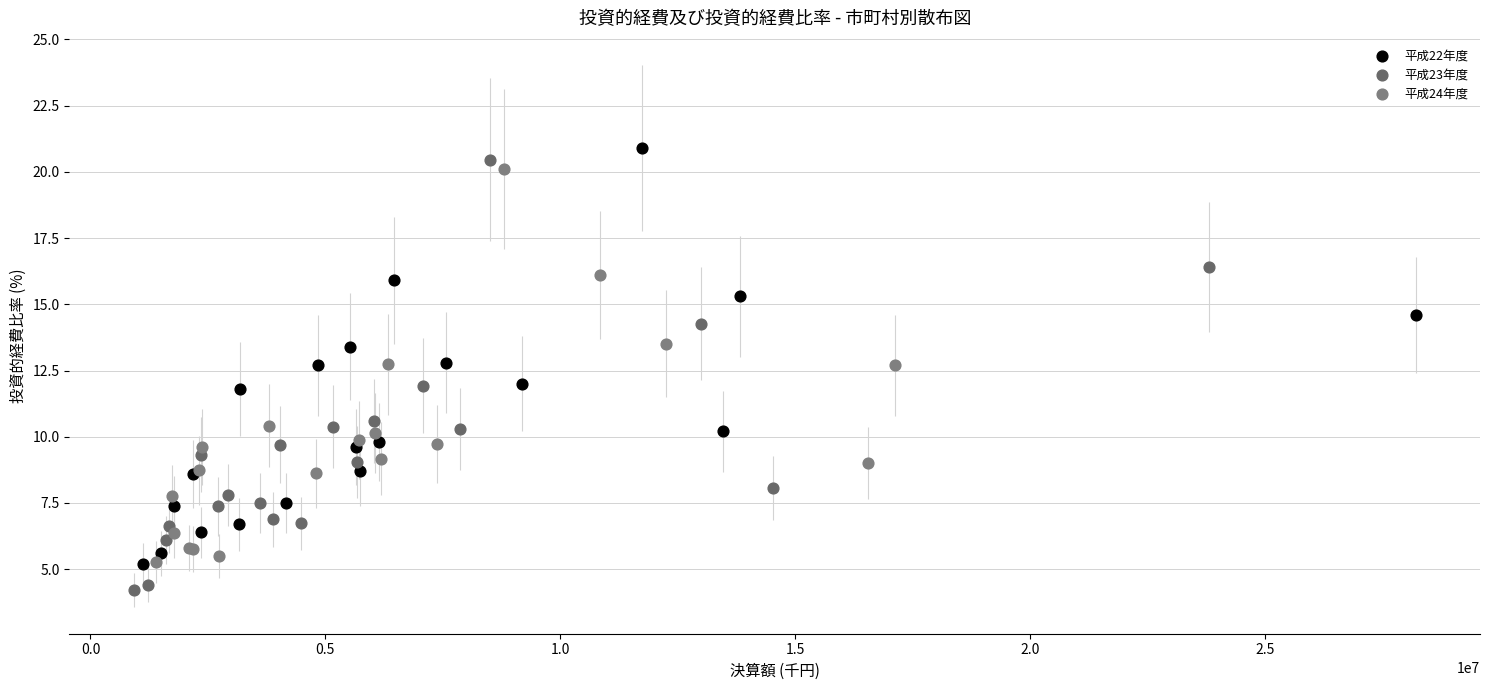

Which series contains the lowest Y value?

平成23年度